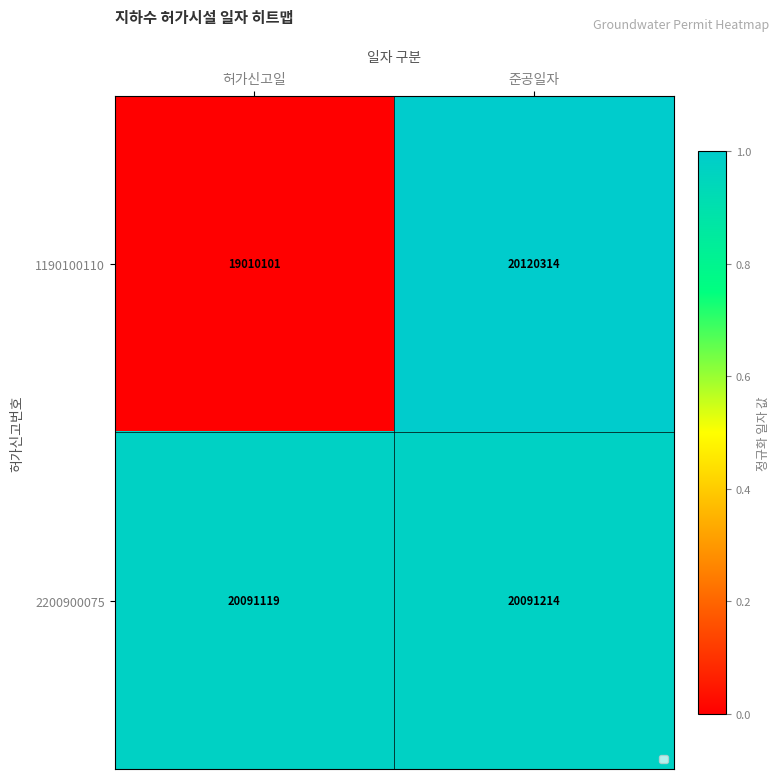

True or false: 1190100110 has a value of 8084584 at 준공일자.

False